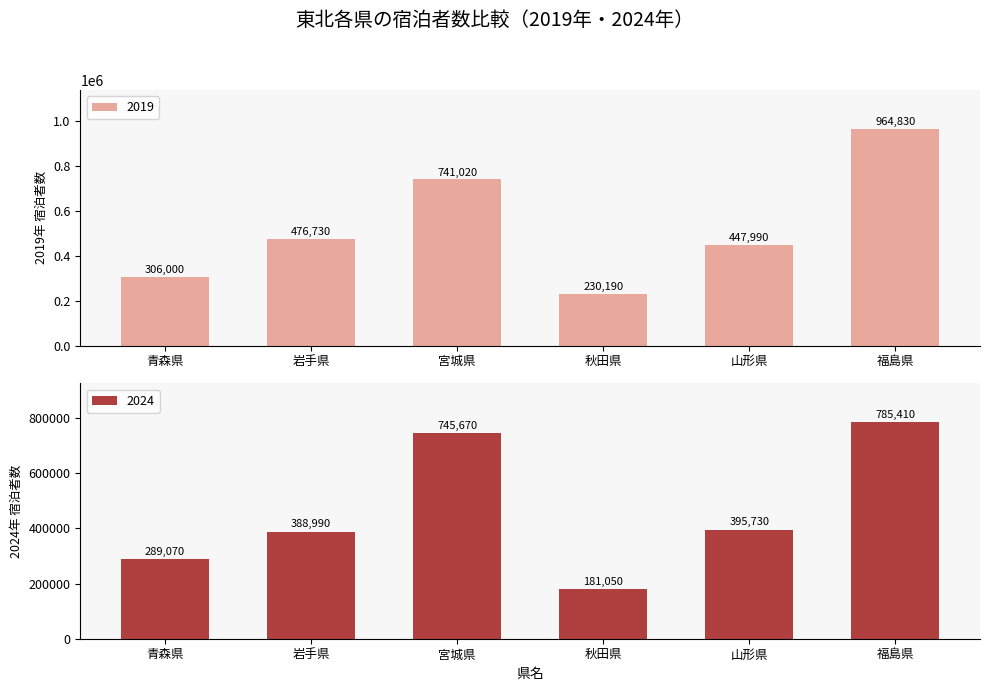

List the labels in order of 2019 value, largest first.

福島県, 宮城県, 岩手県, 山形県, 青森県, 秋田県